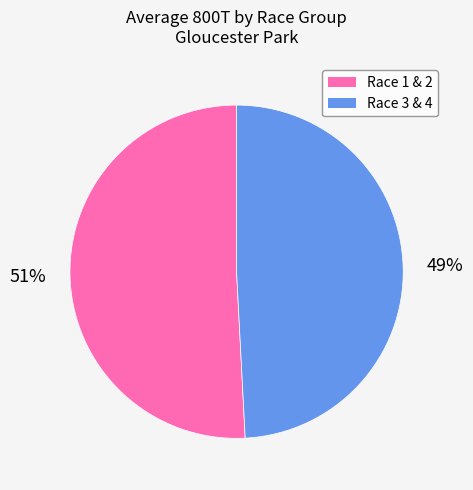

What percentage is the Race 1 & 2 slice, to the nearest percent?

51%